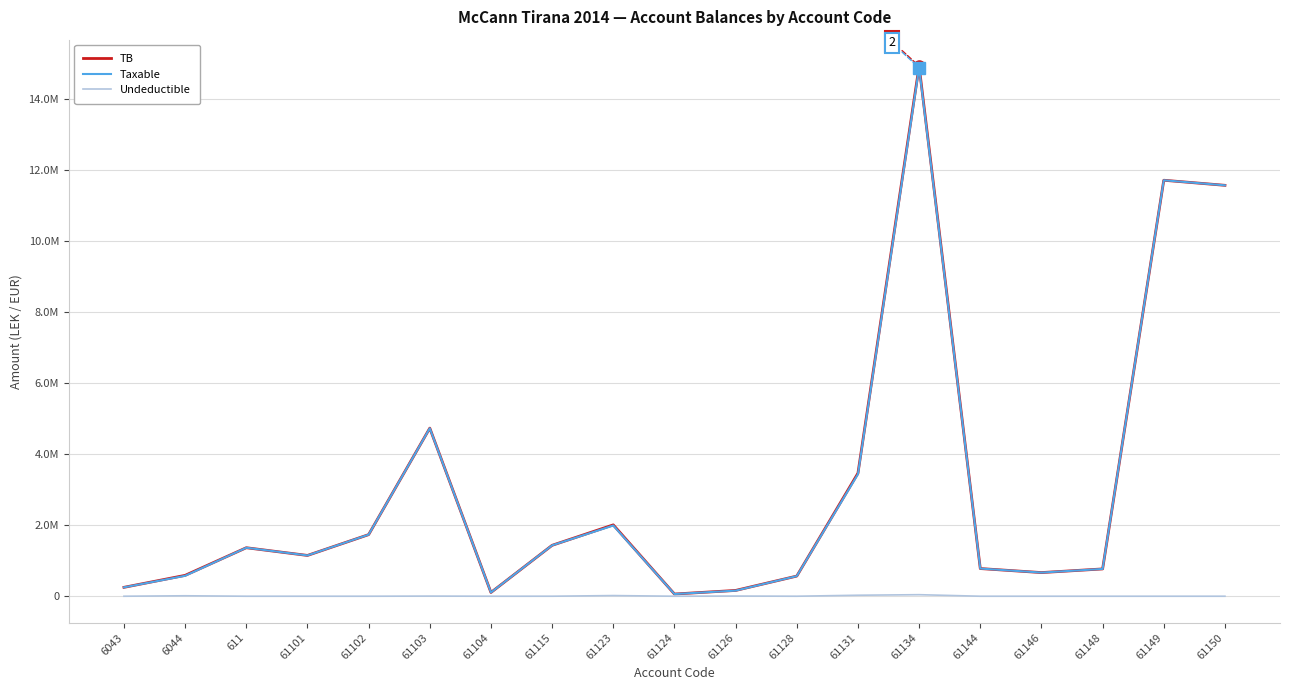

At which category is the sum across all series the highest?

61134